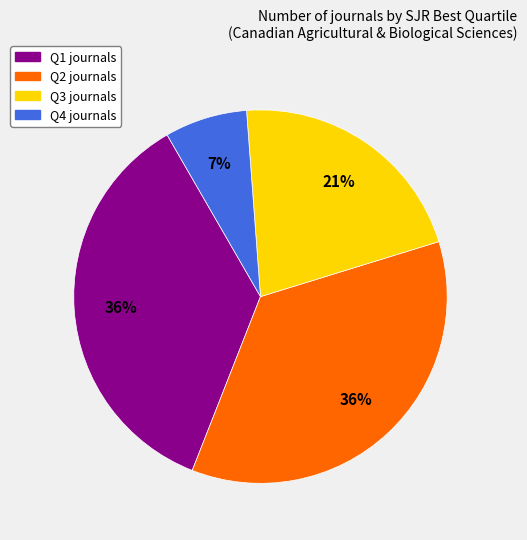

To the nearest percent, what percentage of the pie is Q4?

7%